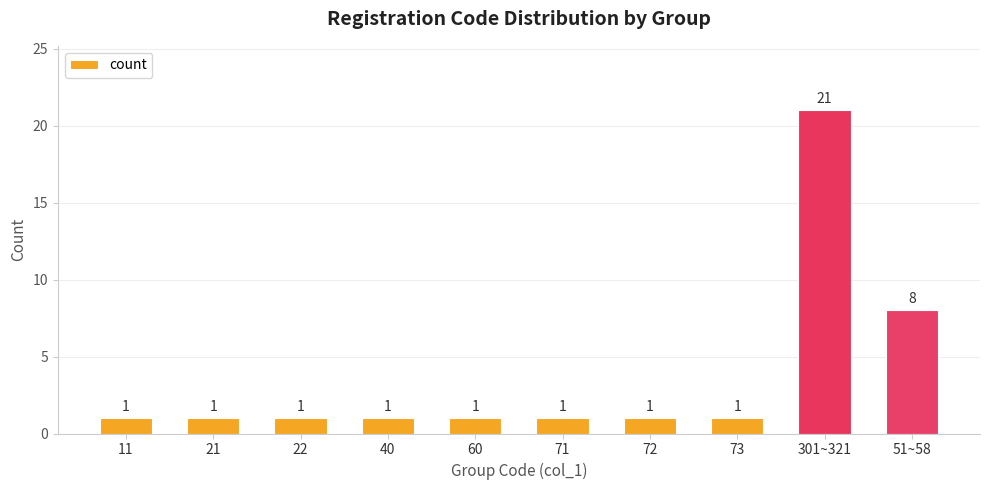

The value at 51~58 is 8. True or false?

True